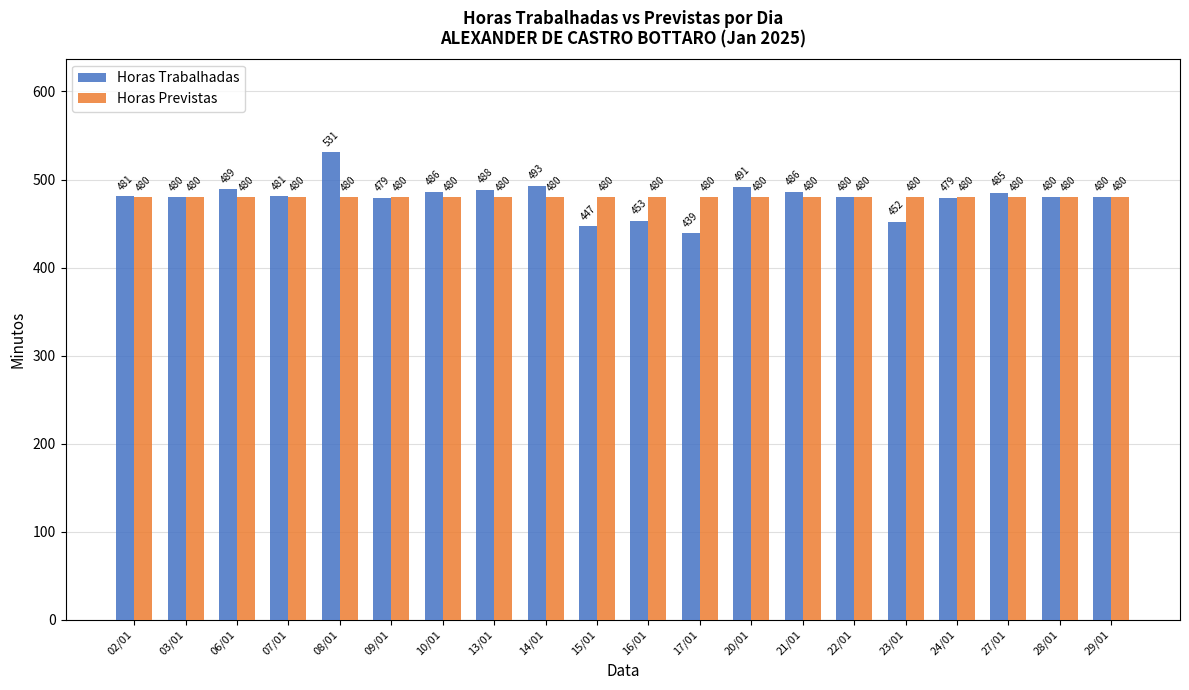

How many groups of bars are there?

20